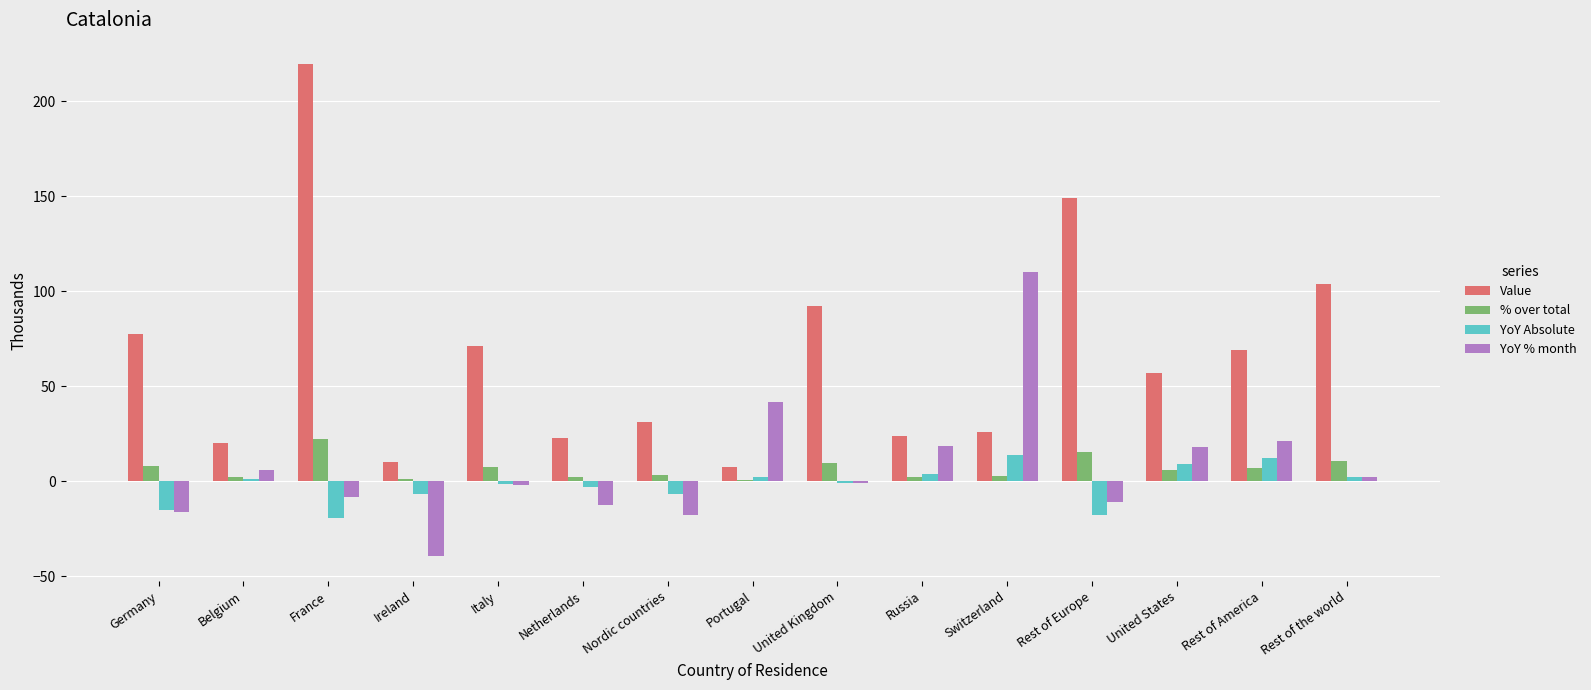

What is the sum of the YoY % month values at Rest of the world and Ireland?

-37.5